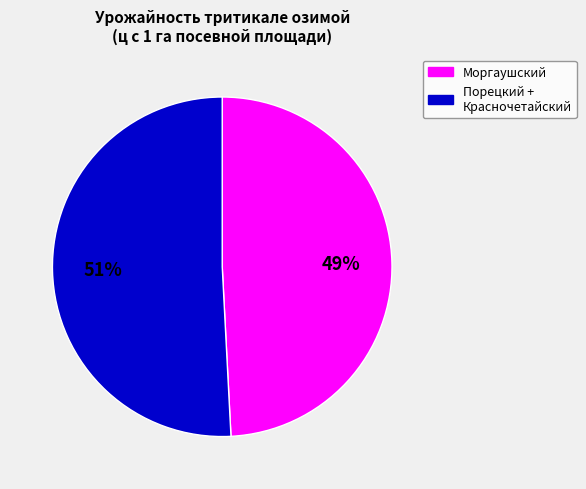

Is there any slice that represents more than half of the pie?

Yes